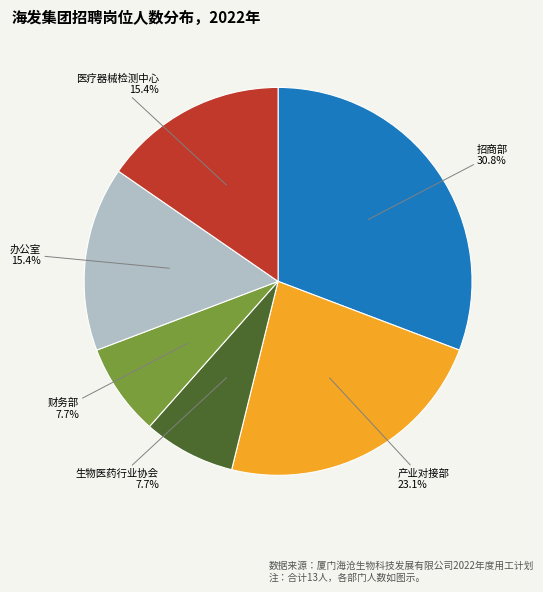

How many segments does this pie chart have?

6